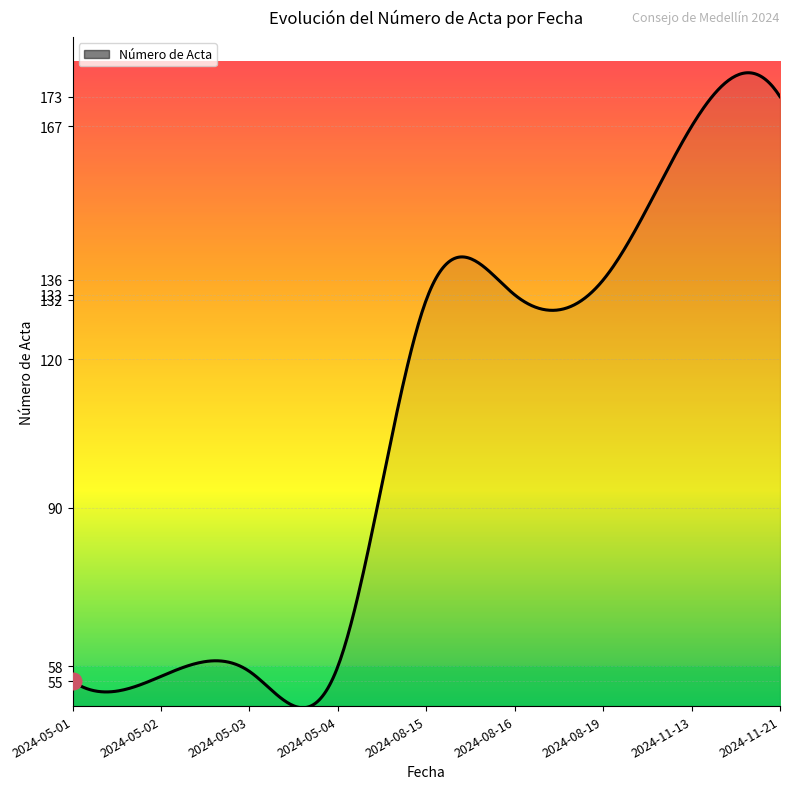

What is the difference between the maximum and minimum values?

128.2